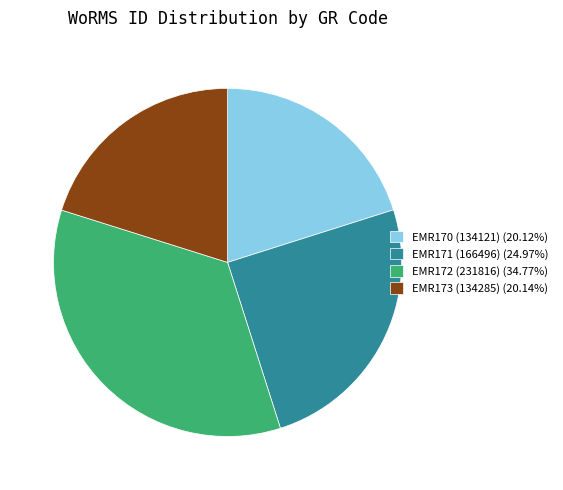

Is there any slice that represents more than half of the pie?

No